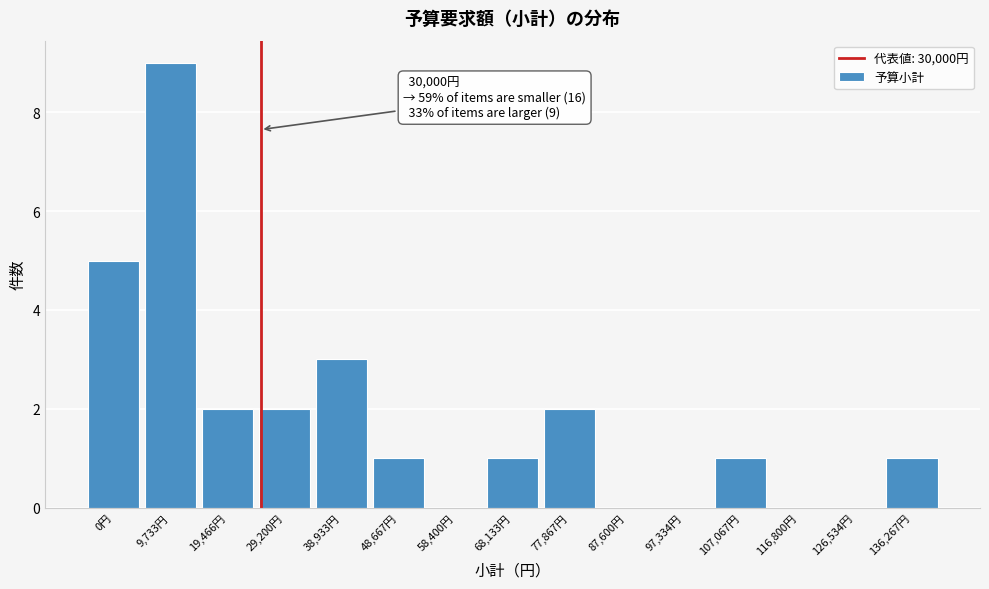

Reading left to right, extract all data points from this chart.

0円=5	9,733円=9	19,466円=2	29,200円=2	38,933円=3	48,667円=1	58,400円=0	68,133円=1	77,867円=2	87,600円=0	97,334円=0	107,067円=1	116,800円=0	126,534円=0	136,267円=1